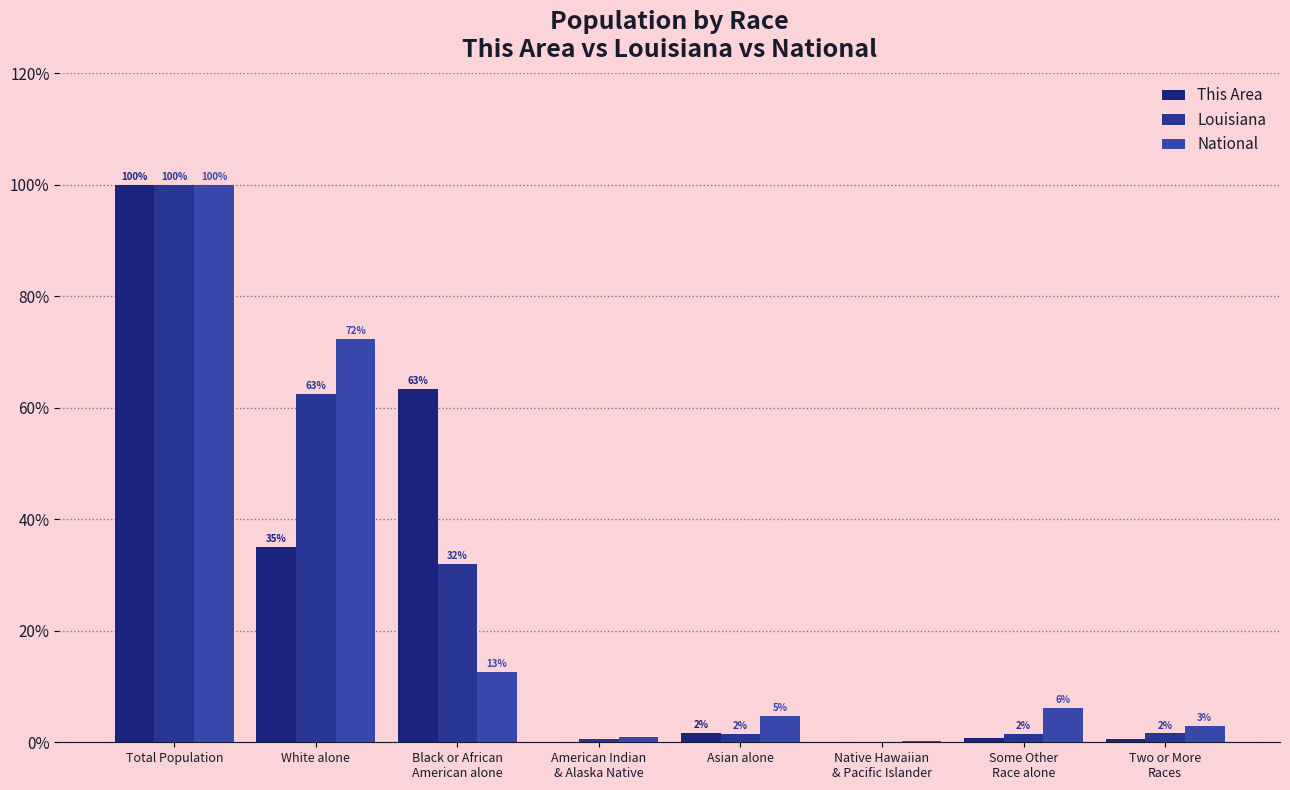

What is the difference between the maximum and minimum values in the National series?

99.8